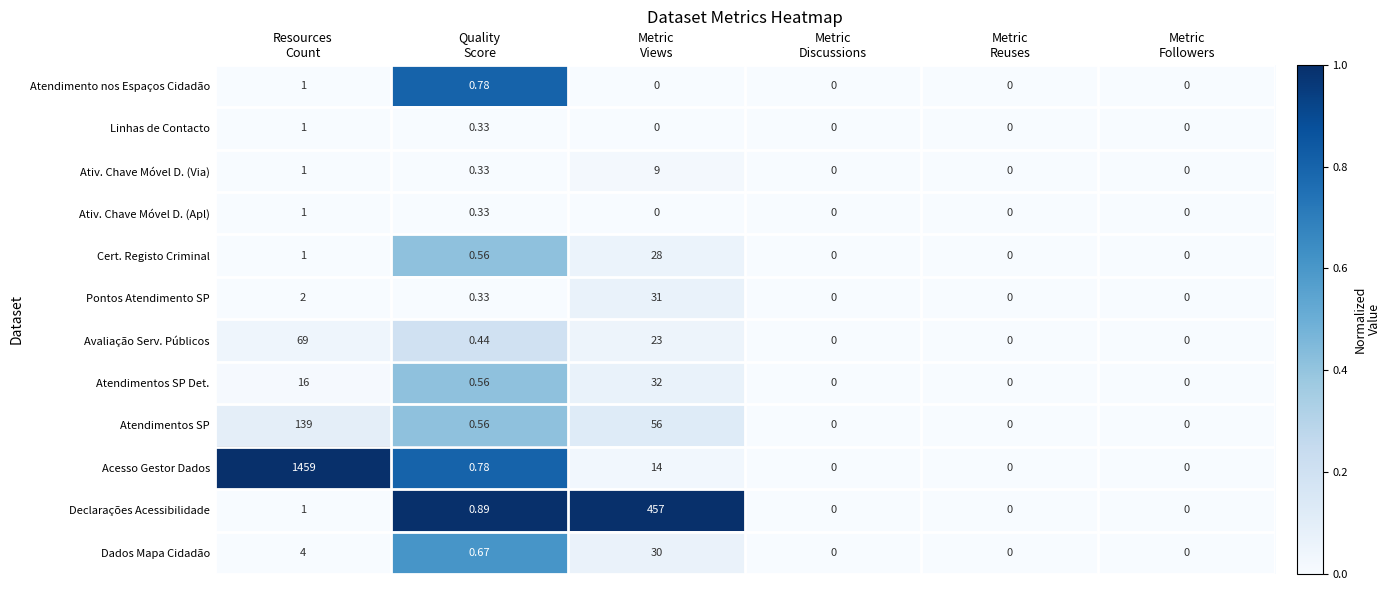

Which series has the largest range (max minus min)?

Acesso Gestor Dados